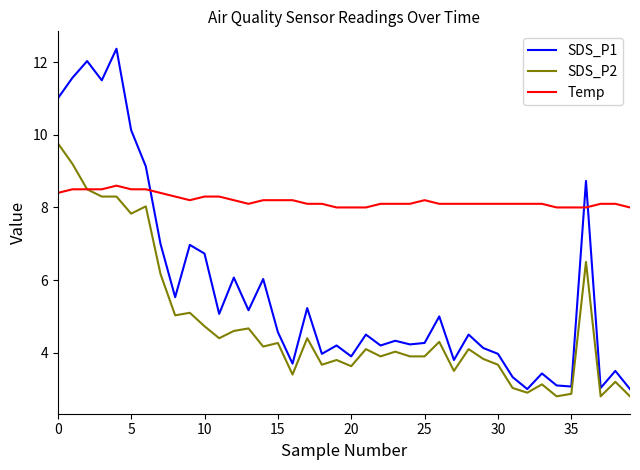

Which series has the largest total across all categories?

Temp